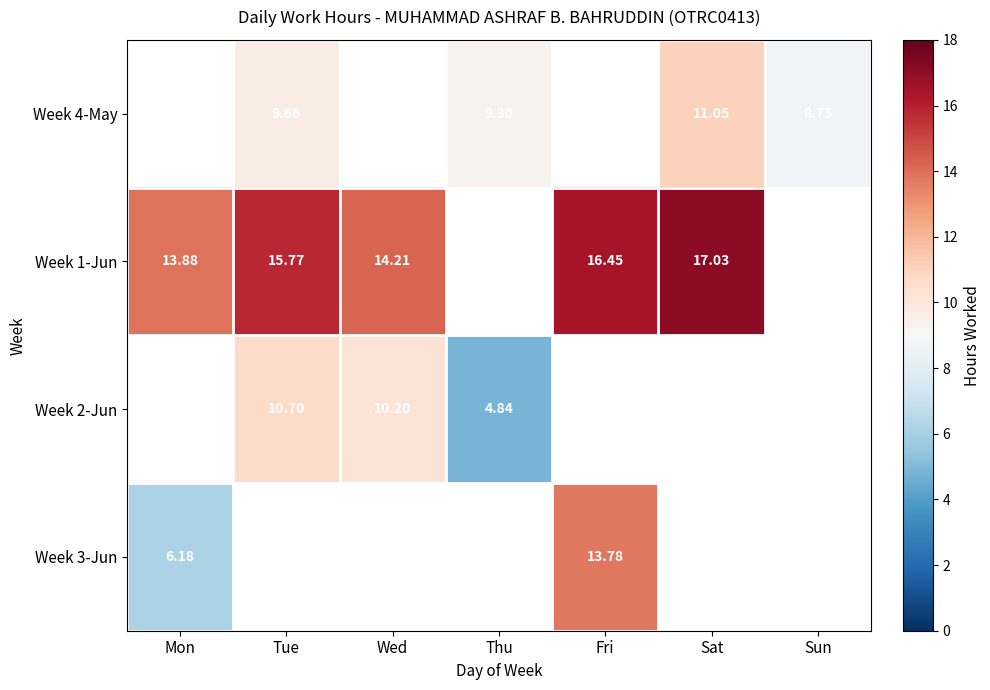

At which label is Week 3-Jun closest to 9?

Mon